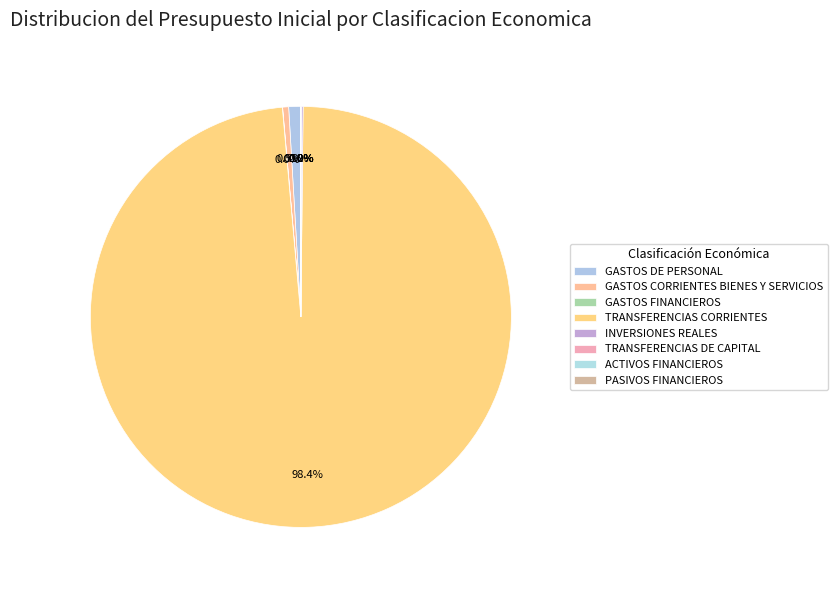

Does any single category account for the majority?

Yes